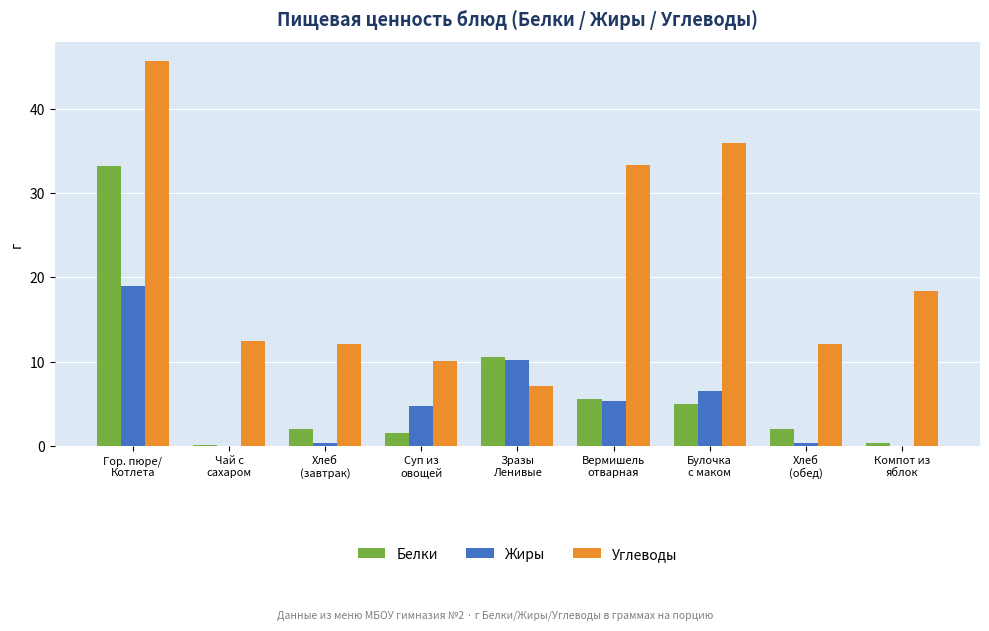

What is the average value of the Жиры series?

5.2